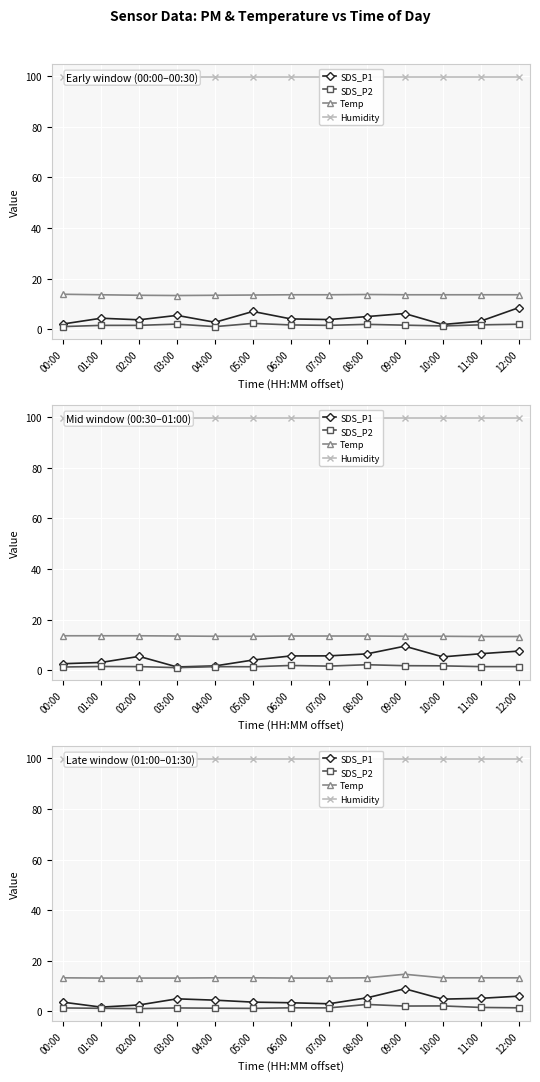

What is the label of the 13th point from the right?

00:00